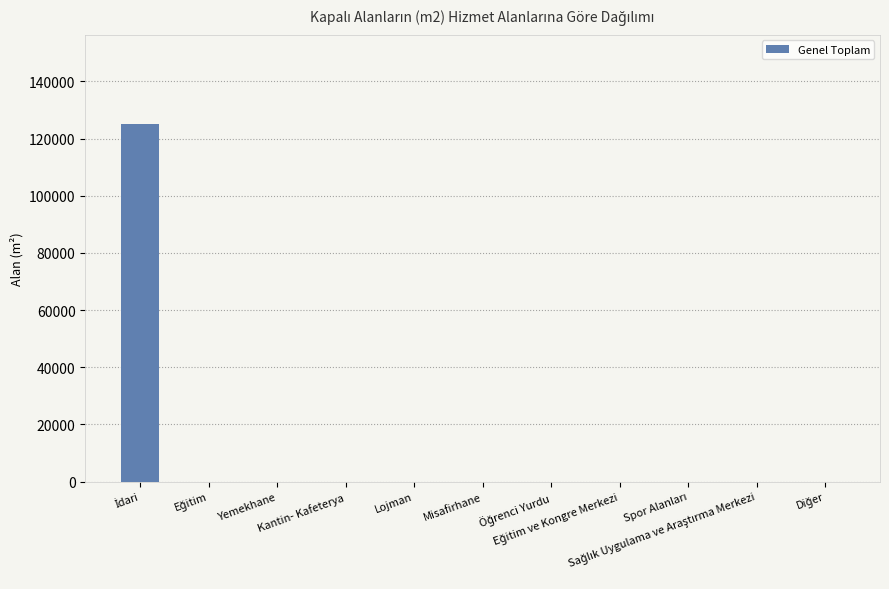

What is the maximum value shown in the chart?

125000